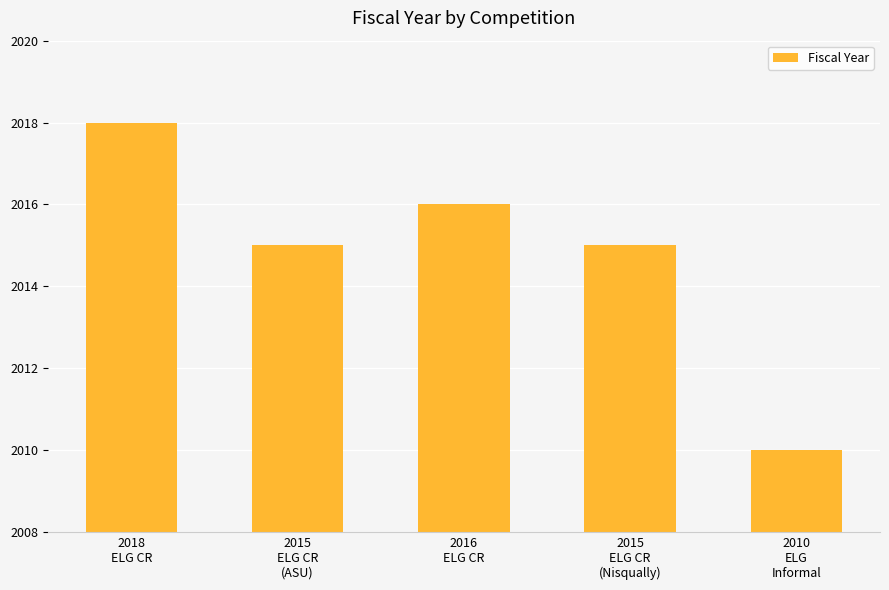

True or false: the data shows 2010 at 2010
ELG
Informal.

True